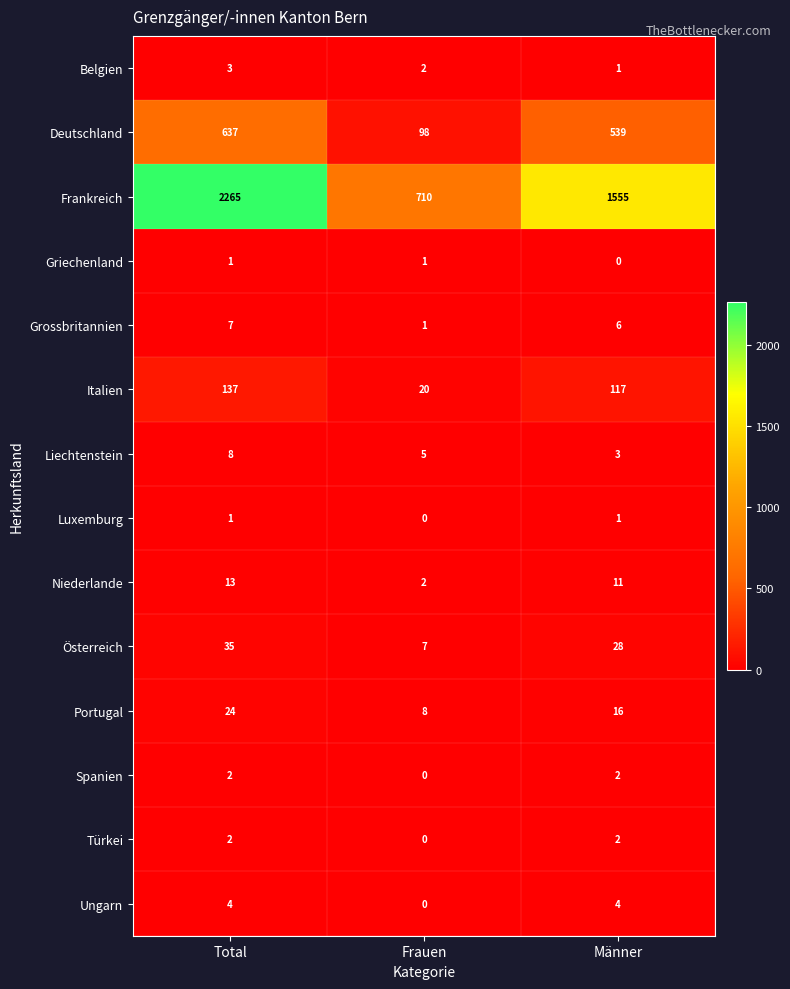

True or false: Portugal has a value of 9 at Total.

False